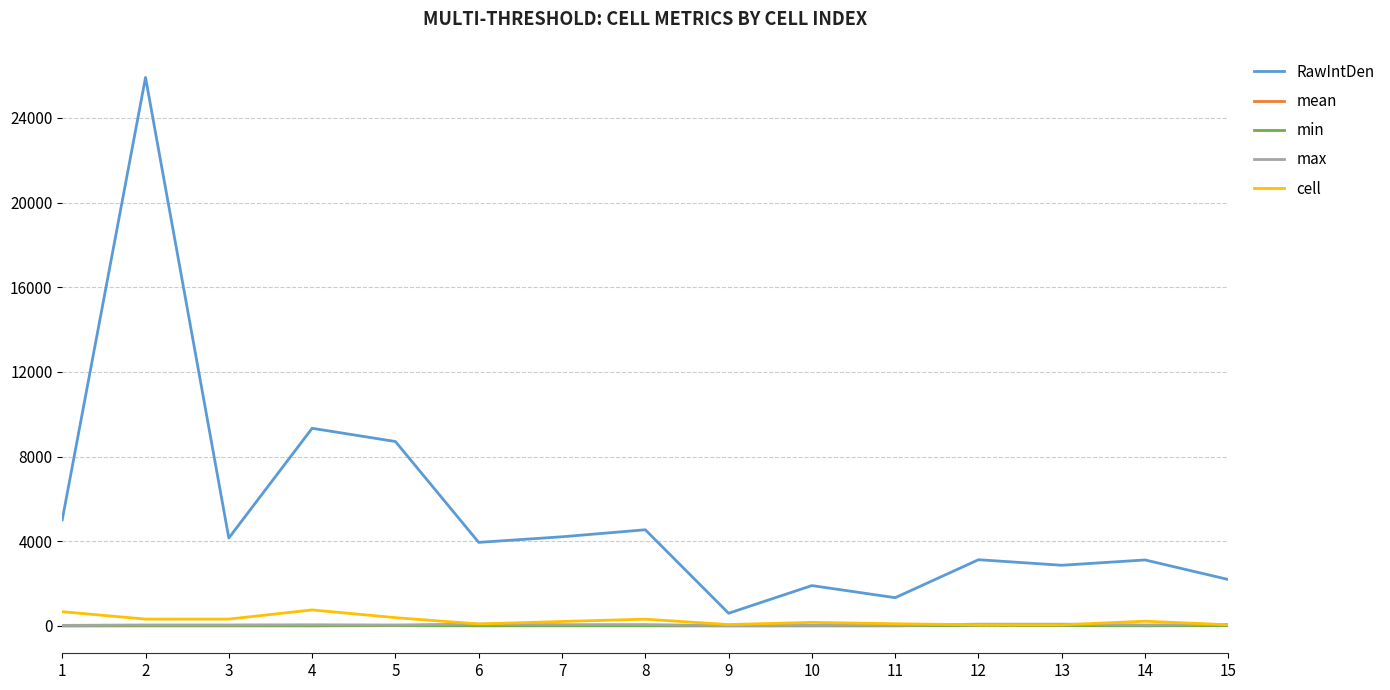

Is it true that mean equals 13.9 at 14?

True